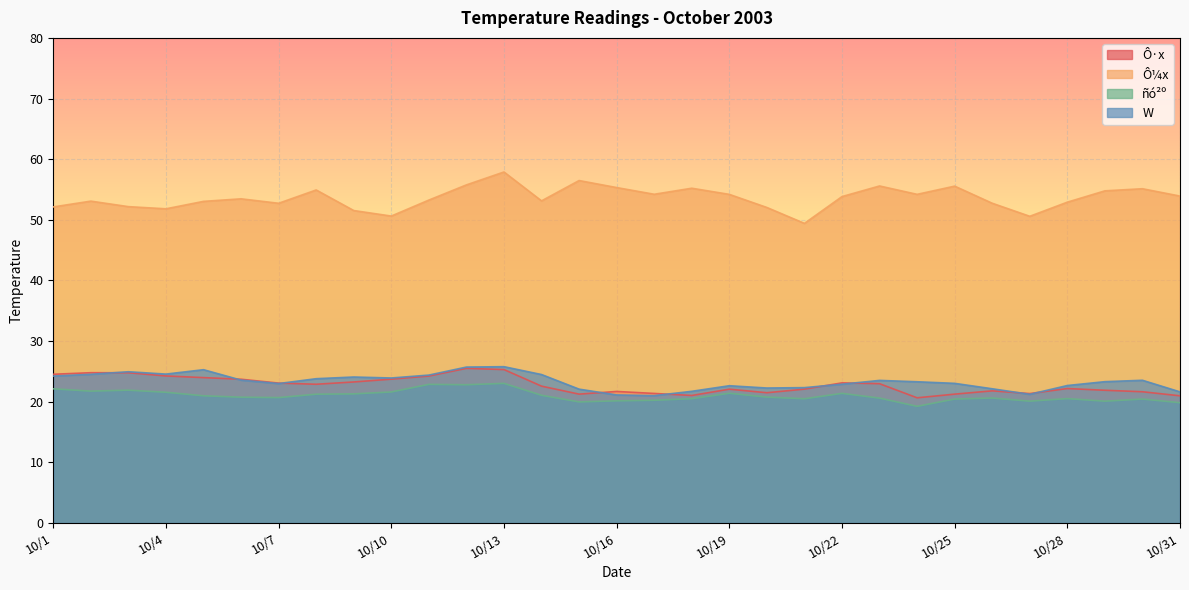

True or false: Ô·x has more than 2 interior local peaks.

True